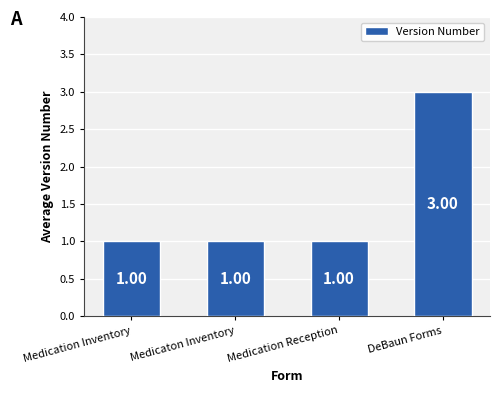

Between Medicaton Inventory and DeBaun Forms, which is larger?

DeBaun Forms